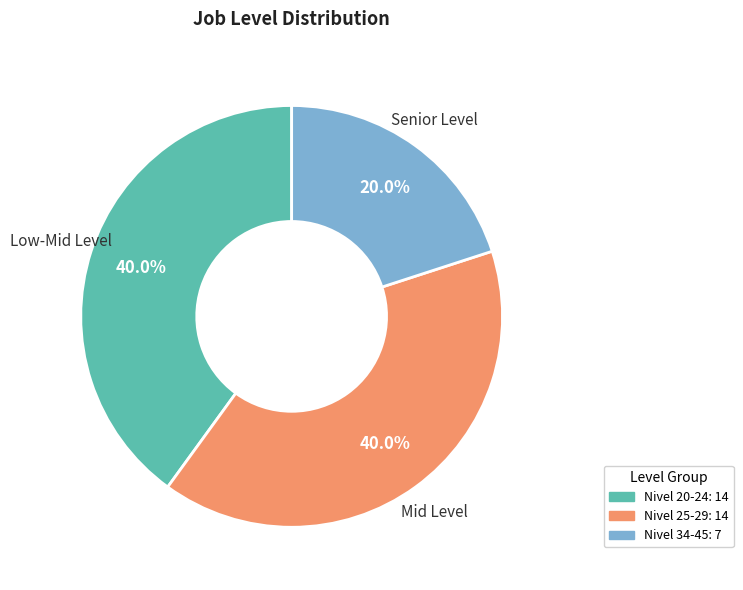

Is there any slice that represents more than half of the pie?

No